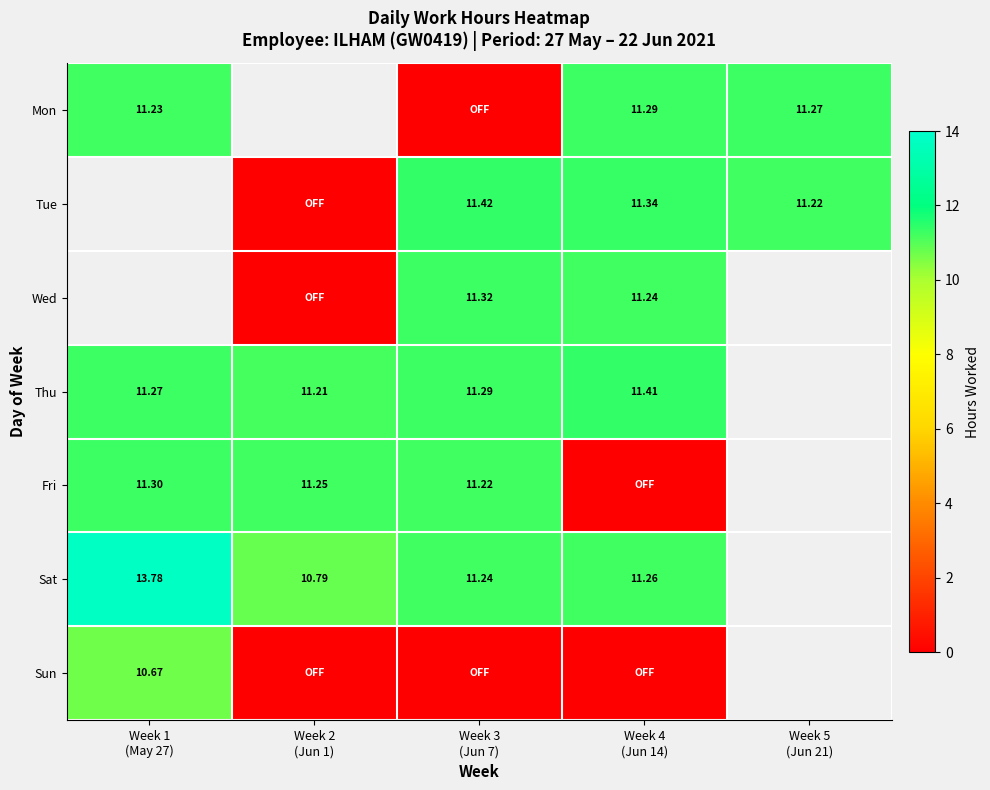

What is the difference between the highest and lowest values at Week 4
(Jun 14)?

11.4